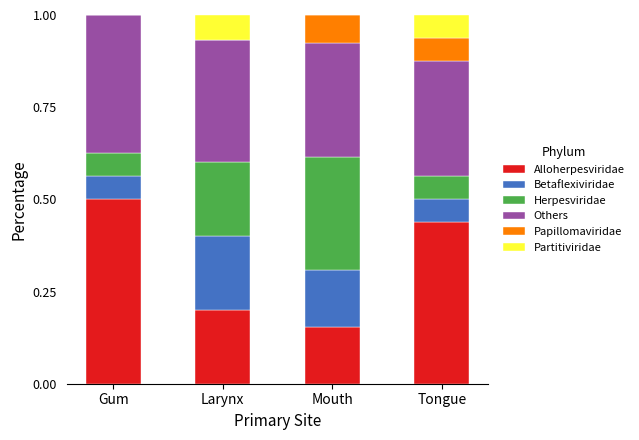

Which category has the highest value in the Alloherpesviridae series?

Gum